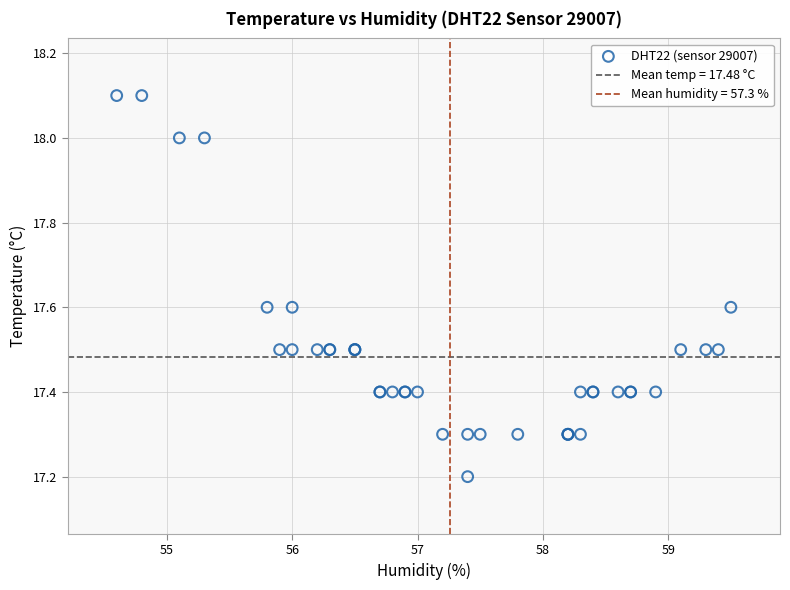

What Y value in the scatter plot is closest to 17?

17.2